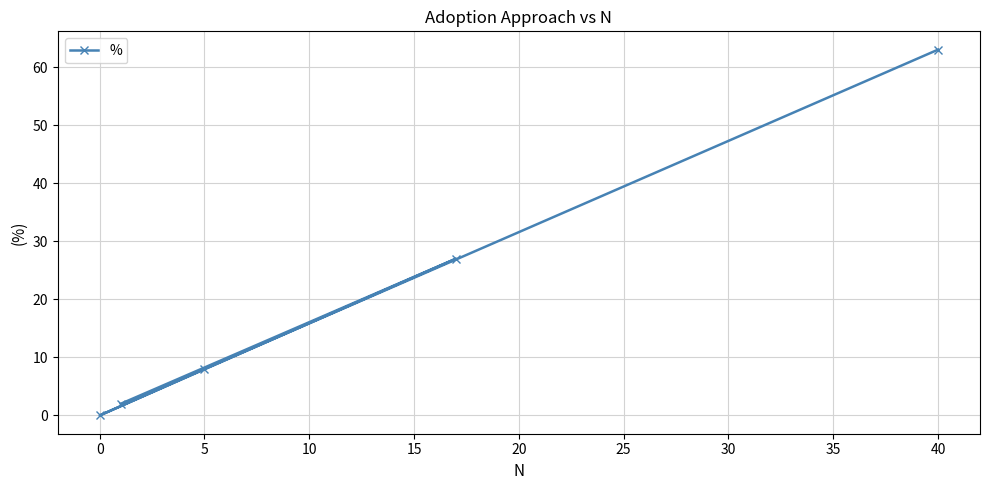

The value at 5 is 37. True or false?

False